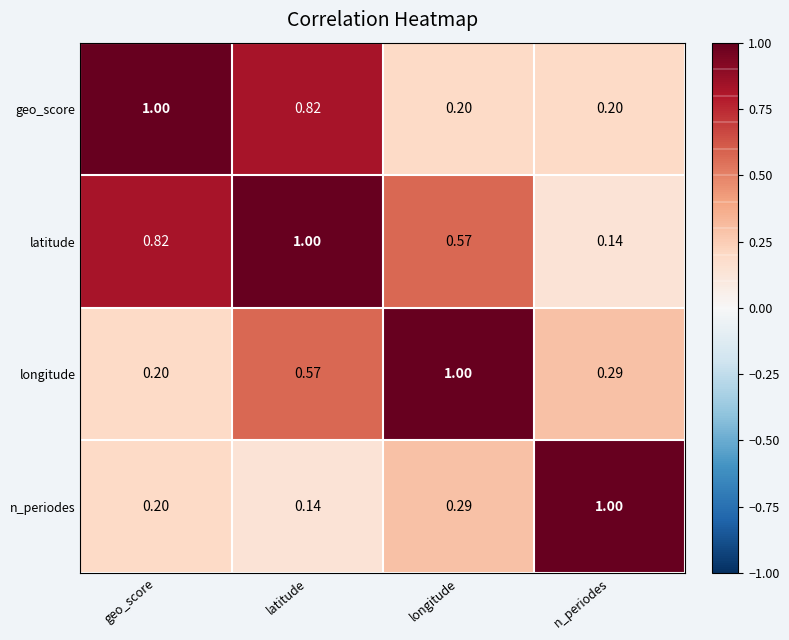

At which category is the sum across all series the highest?

latitude